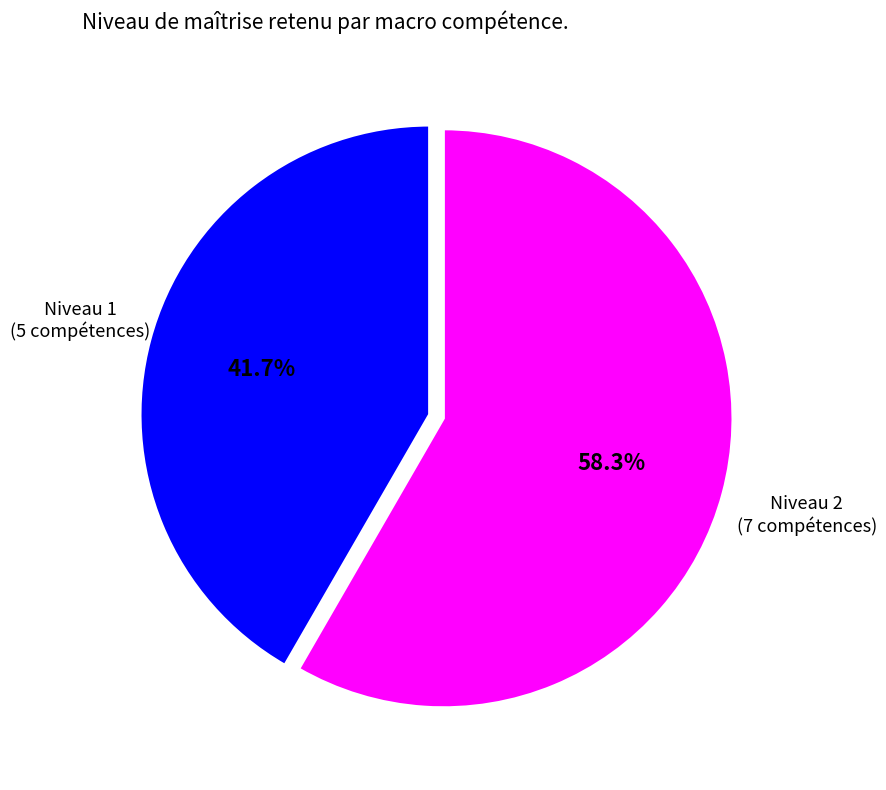

Is there any slice that represents more than half of the pie?

Yes